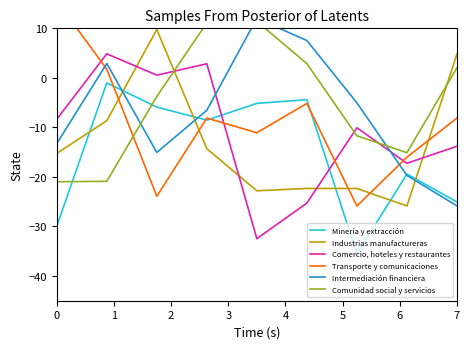

After their last crossing, which series has the higher values: Industrias manufactureras or Comercio, hoteles y restaurantes?

Industrias manufactureras